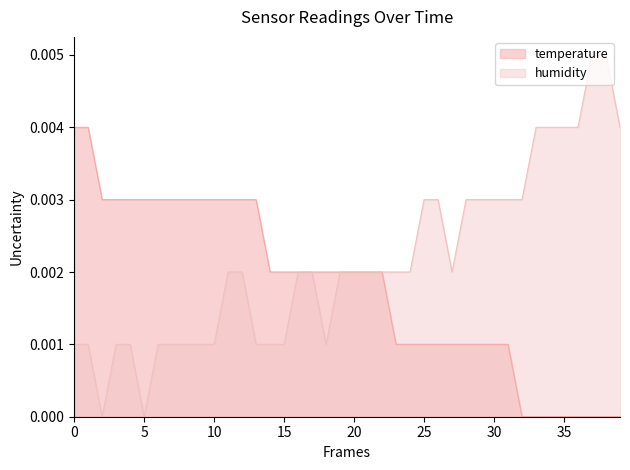

How many positive values does the humidity series have?

38